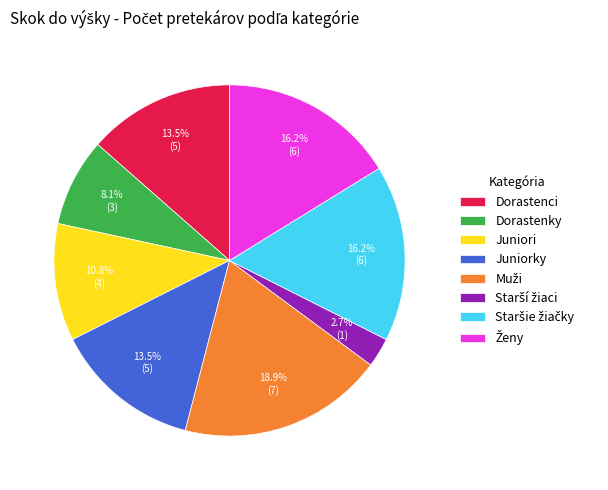

Does any single category account for the majority?

No